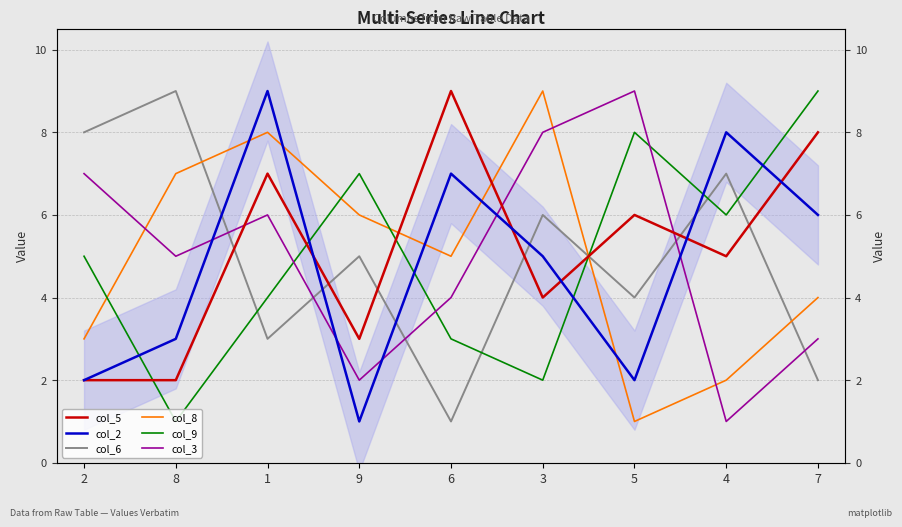

At how many categories does at least one series exceed 1?

9